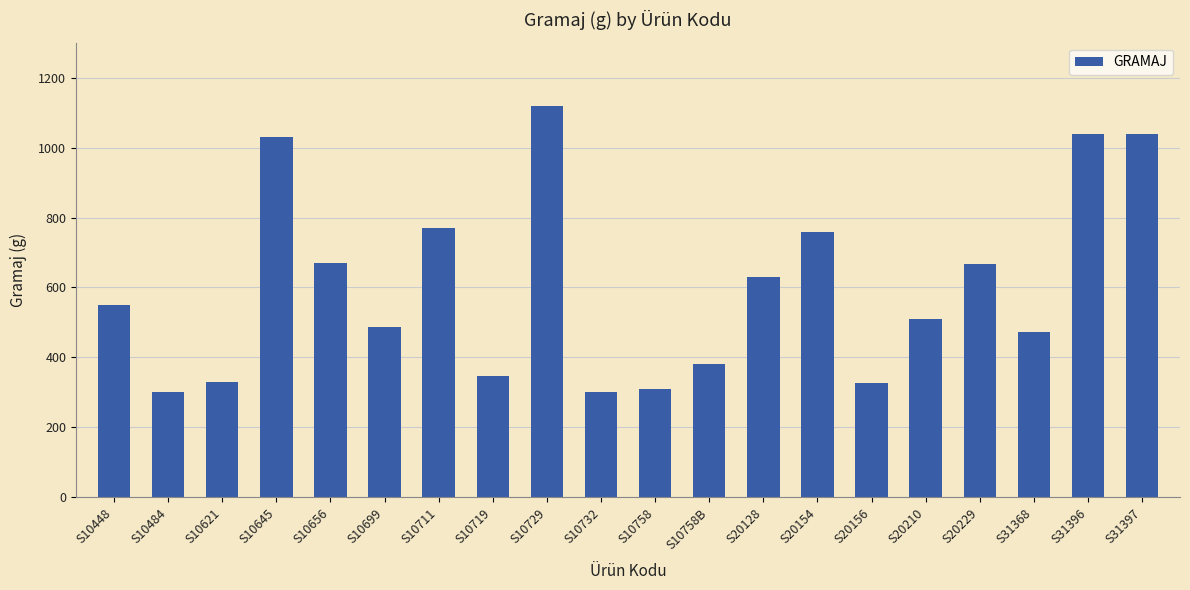

What is the sum of all values?

12043